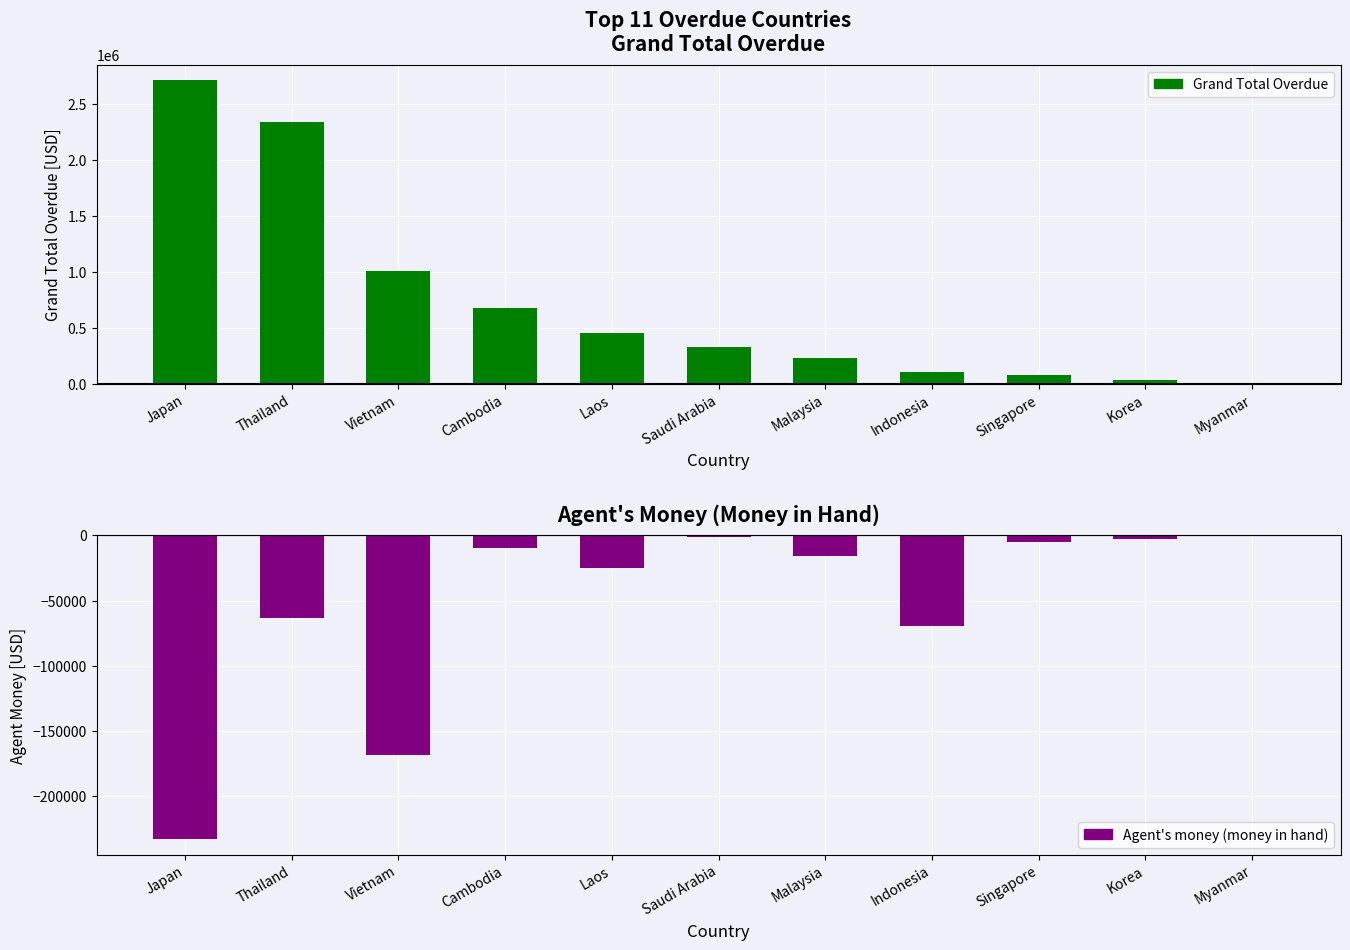

How many bars are there in each group?

2